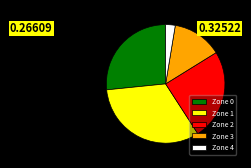

Do Zone 1 and Zone 4 together represent more than half of the pie?

No